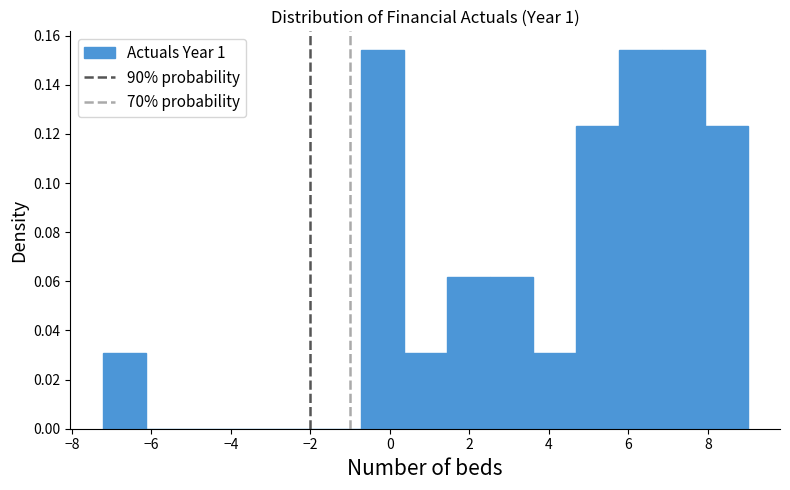

How tall is the bar that spans 2.6 to 3.6 on the x-axis? Neither the bar edges nor the heights are printed on the chart, so give them approximately, as read against the axes.

0.062